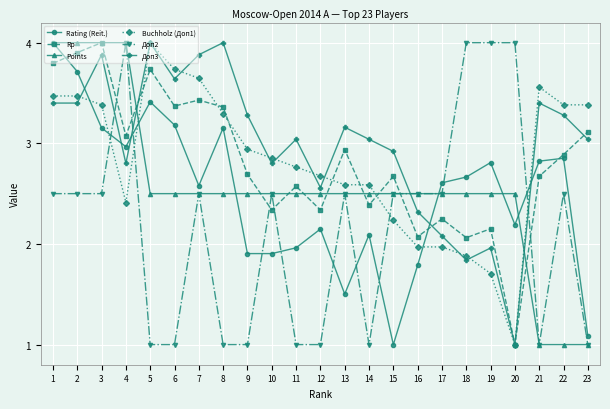

How many lines are shown in the chart?

6